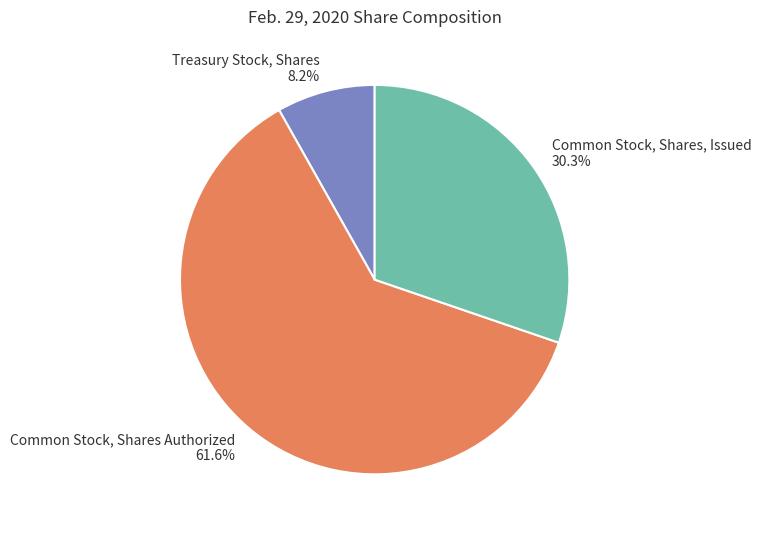

To the nearest percent, what is the average slice percentage?

33%